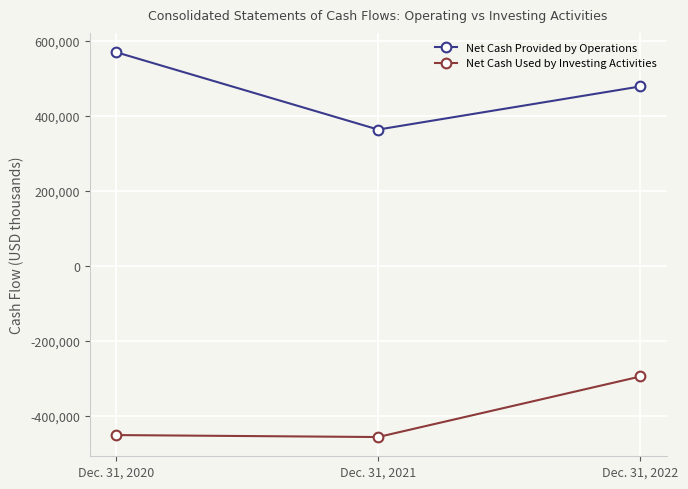

At which label does Net Cash Provided by Operations first exceed 478617?

Dec. 31, 2020